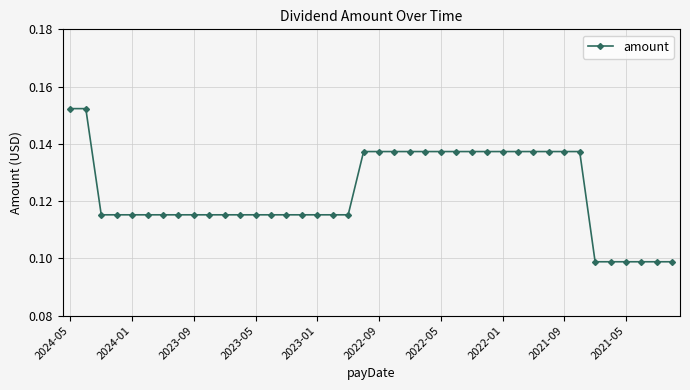

How many values are between 0 and 1?

40